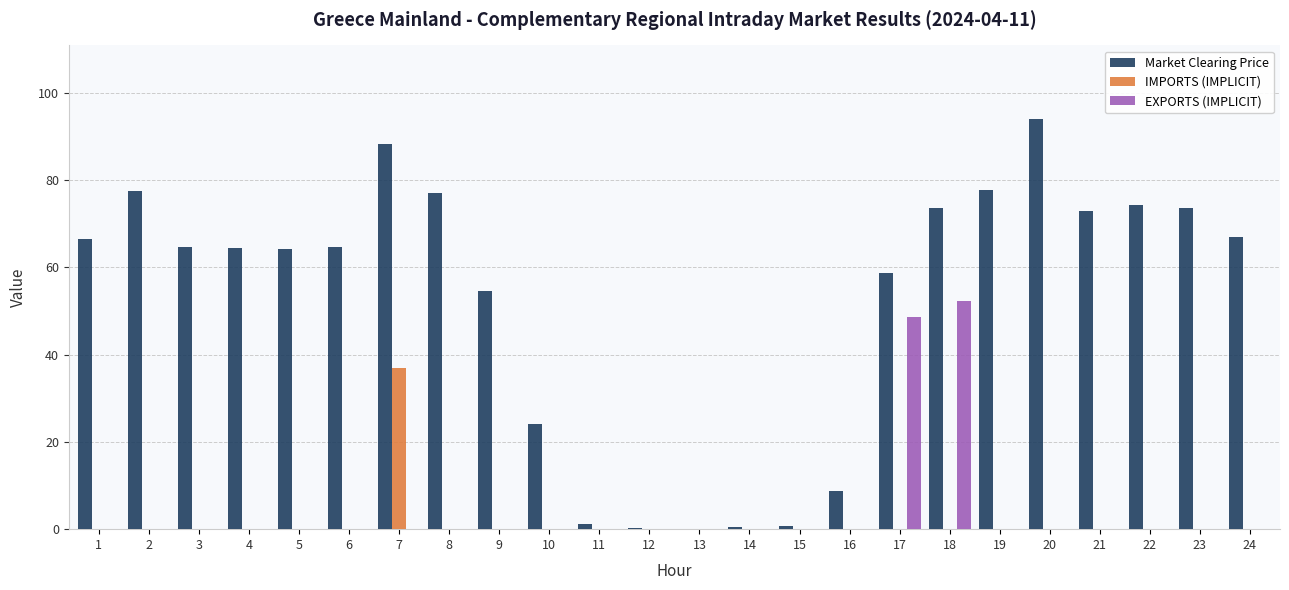

Is it true that EXPORTS (IMPLICIT) equals -19.4 at 13?

False